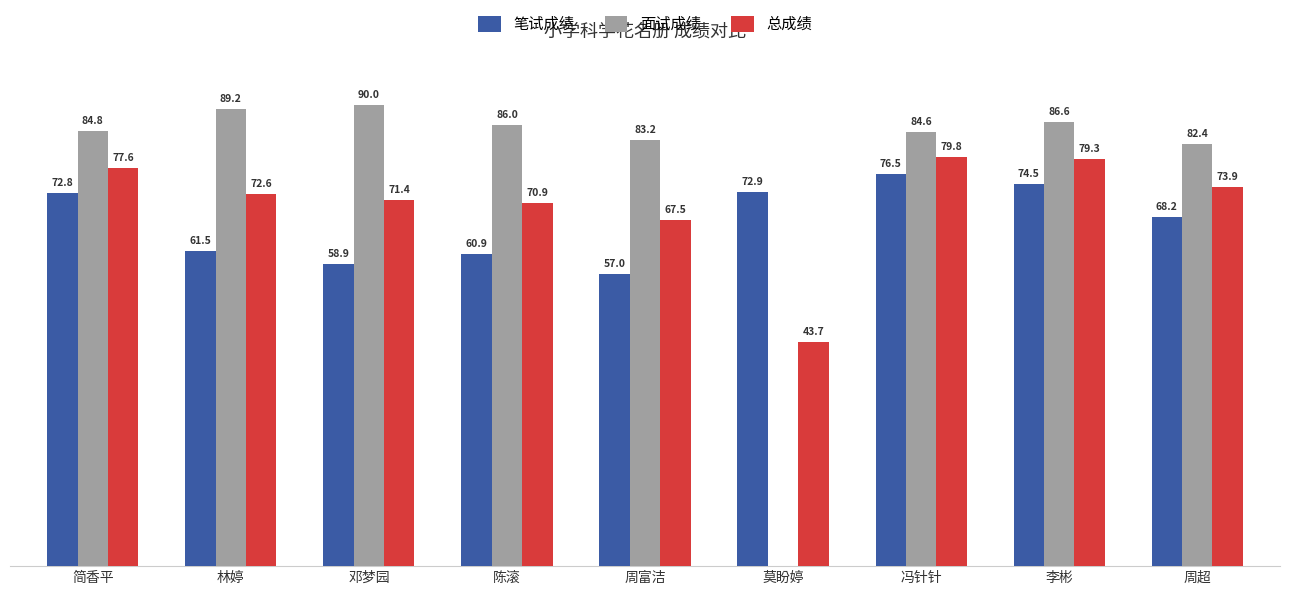

At which label does 总成绩 first exceed 72?

简香平